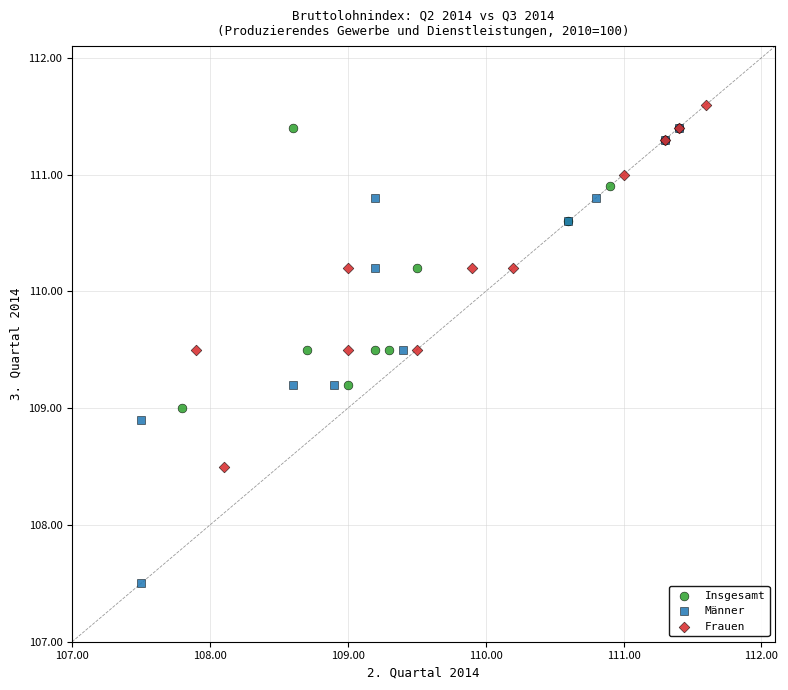

Which series contains the highest Y value?

Frauen